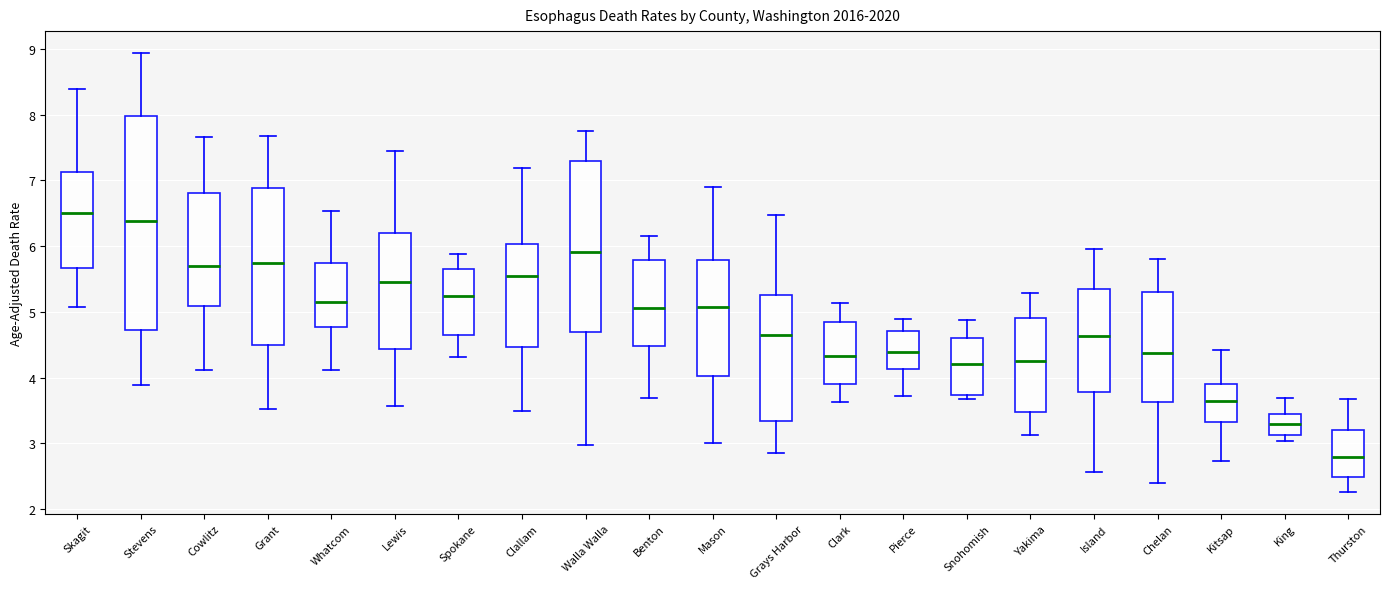

Which box's median line is the lowest?

Thurston